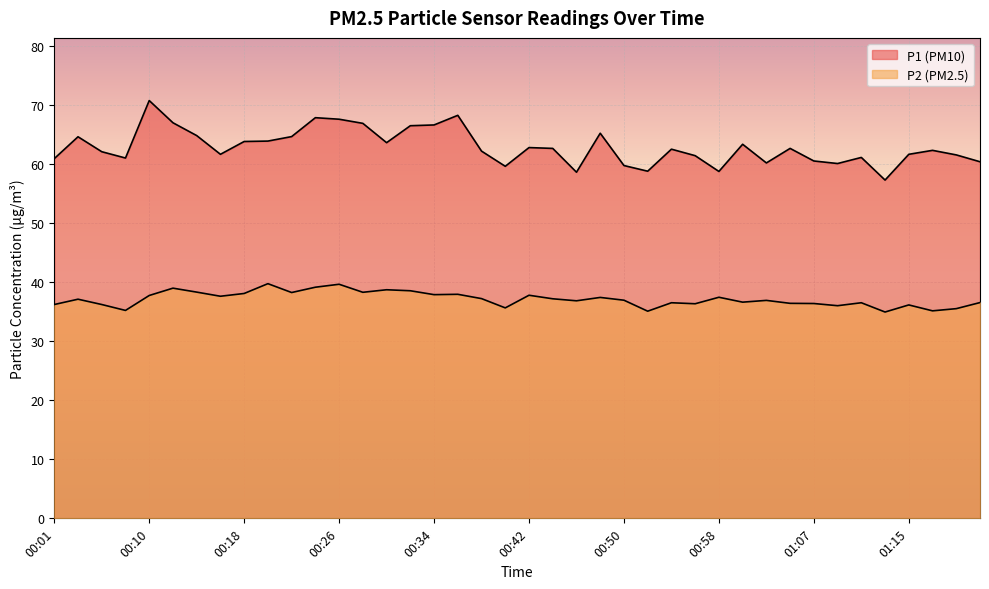

Is it true that P1 equals 96.3 at 00:44?

False